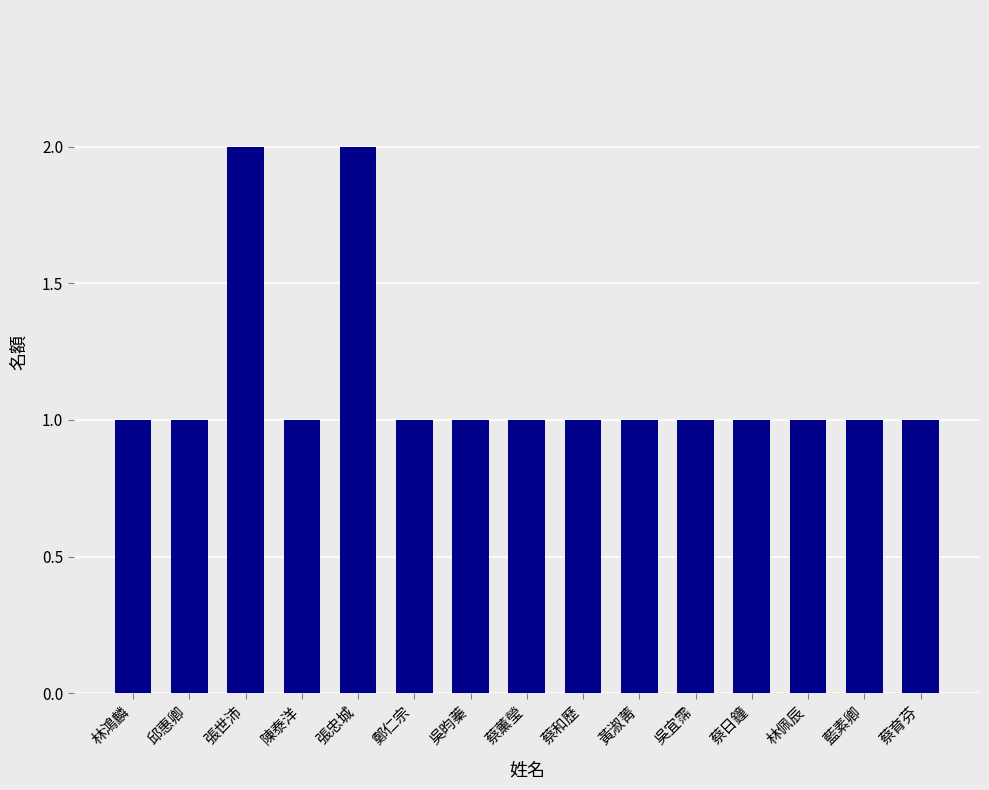

Reading left to right, what are all the values shown in this chart?

林鴻麟=1	邱惠卿=1	張世沛=2	陳泰洋=1	張忠城=2	鄭仁宗=1	吳昀蓁=1	蔡薰瑩=1	蔡和歷=1	黃淑菁=1	吳宜霈=1	蔡日鐘=1	林佩辰=1	藍素卿=1	蔡育芬=1